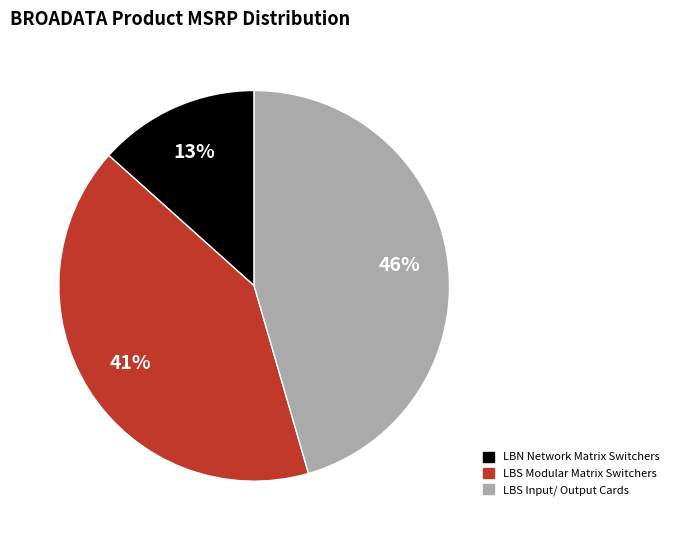

Is there any slice that represents more than half of the pie?

No